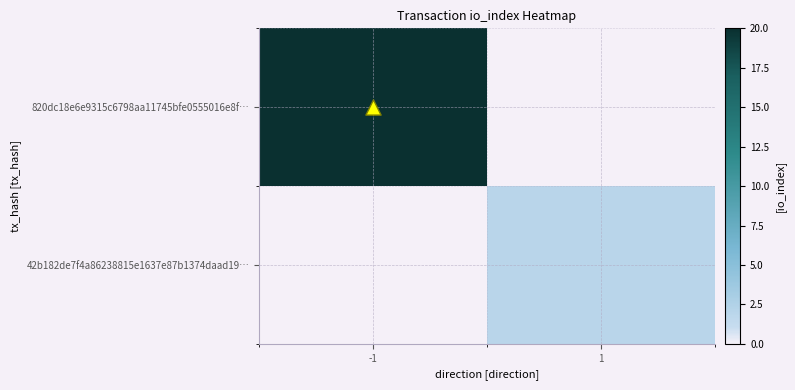

Reading left to right, what are all the values shown in this chart?

820dc18e6e9315c6798aa11745bfe0555016e8f…: -1=20	1=0
42b182de7f4a86238815e1637e87b1374daad19…: -1=0	1=2